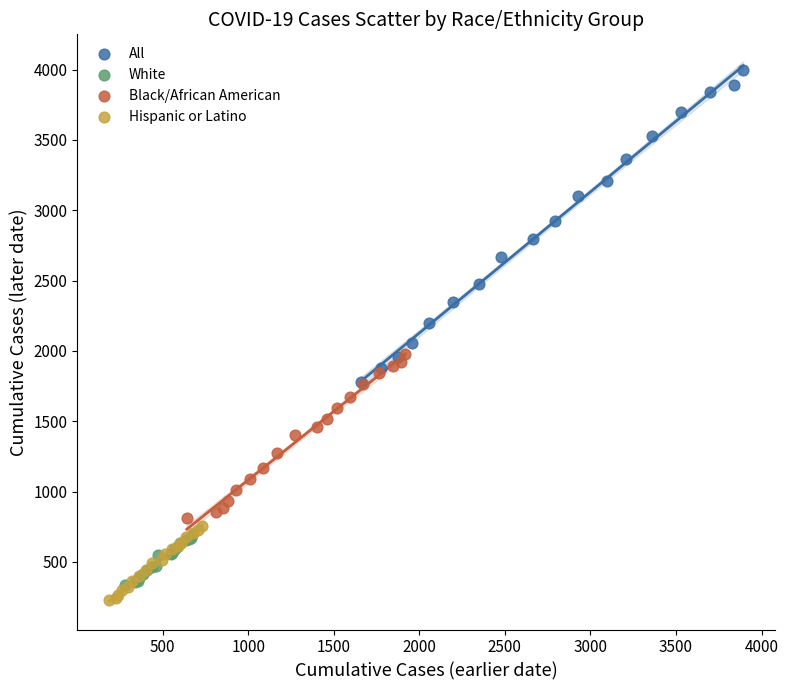

Which series has the widest spread of Y values?

All